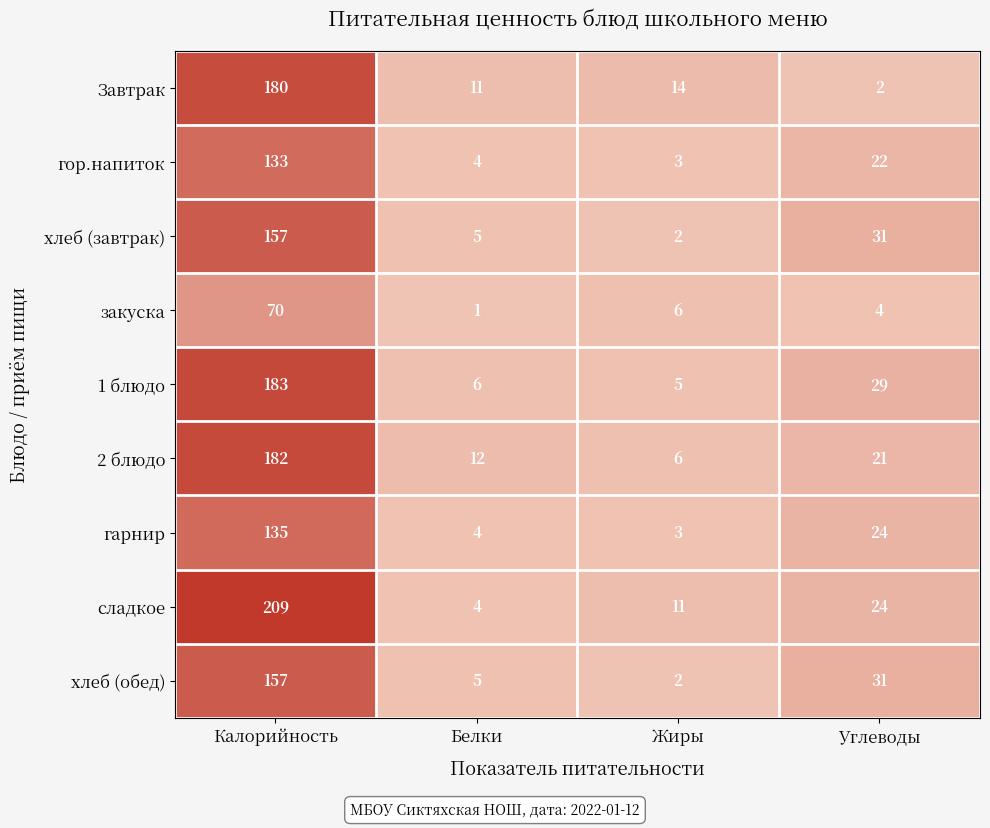

Is it true that сладкое equals 7 at Белки?

False